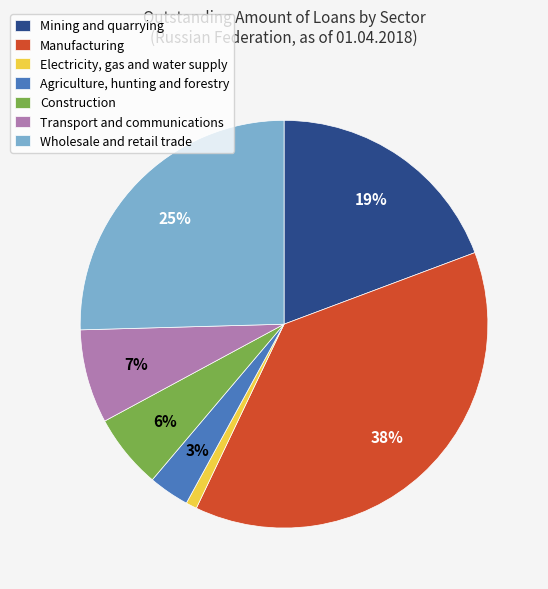

Is it true that Manufacturing is 25% of the pie?

False